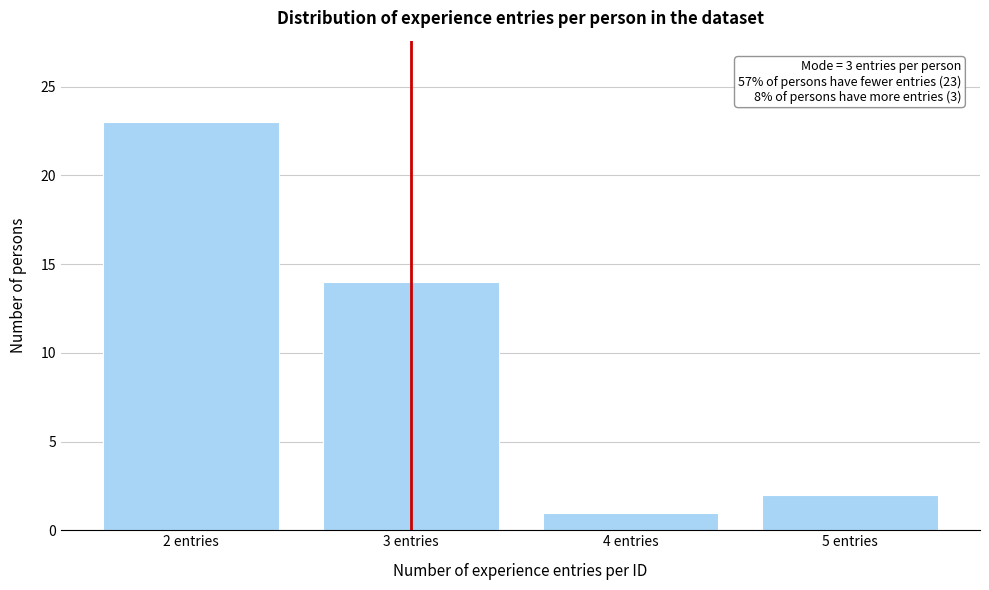

Reading left to right, what are all the values shown in this chart?

2 entries=23	3 entries=14	4 entries=1	5 entries=2